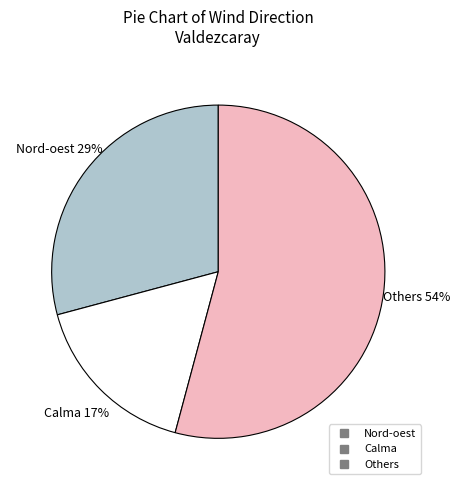

Is there a majority slice in this chart?

Yes